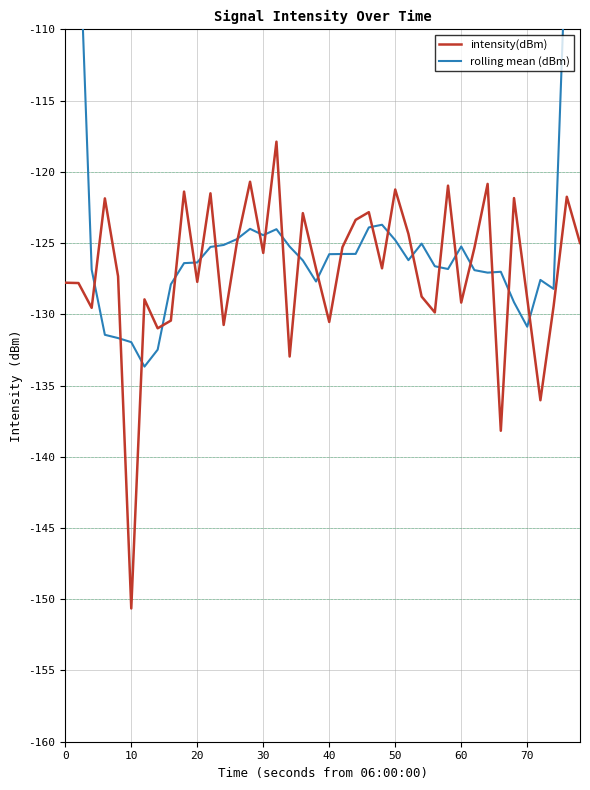

What is the smallest value displayed?

-150.6